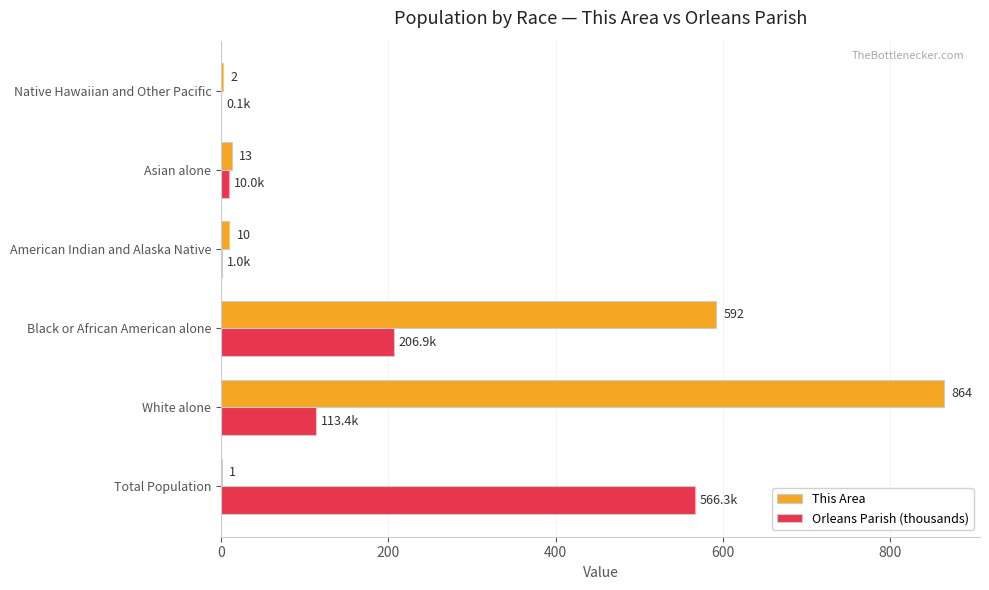

Between Black or African American alone and American Indian and Alaska Native, which series saw the biggest shift?

This Area